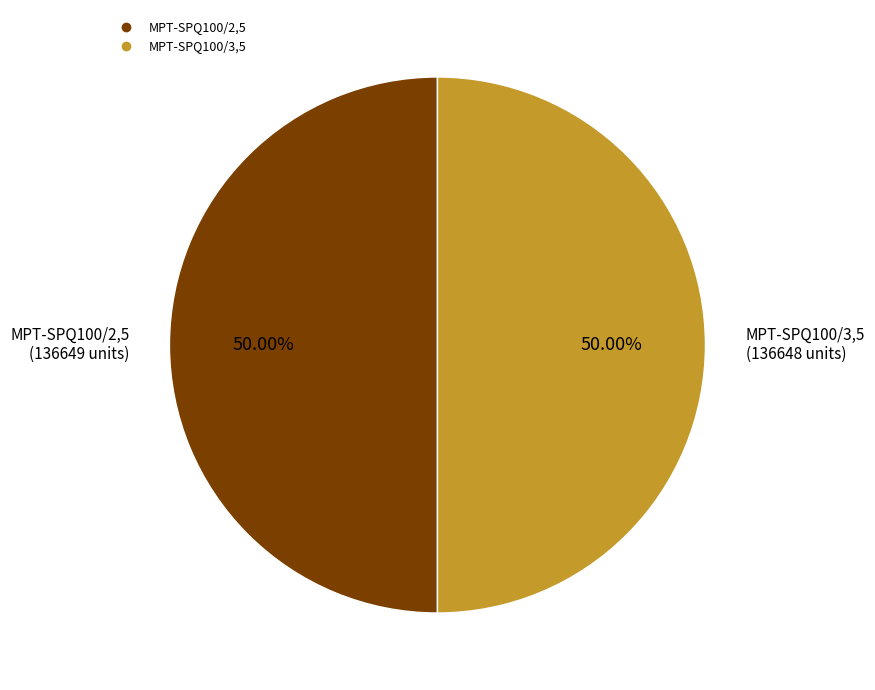

What is the ratio of the value at MPT-SPQ100/2,5 to the value at MPT-SPQ100/3,5?

1.0